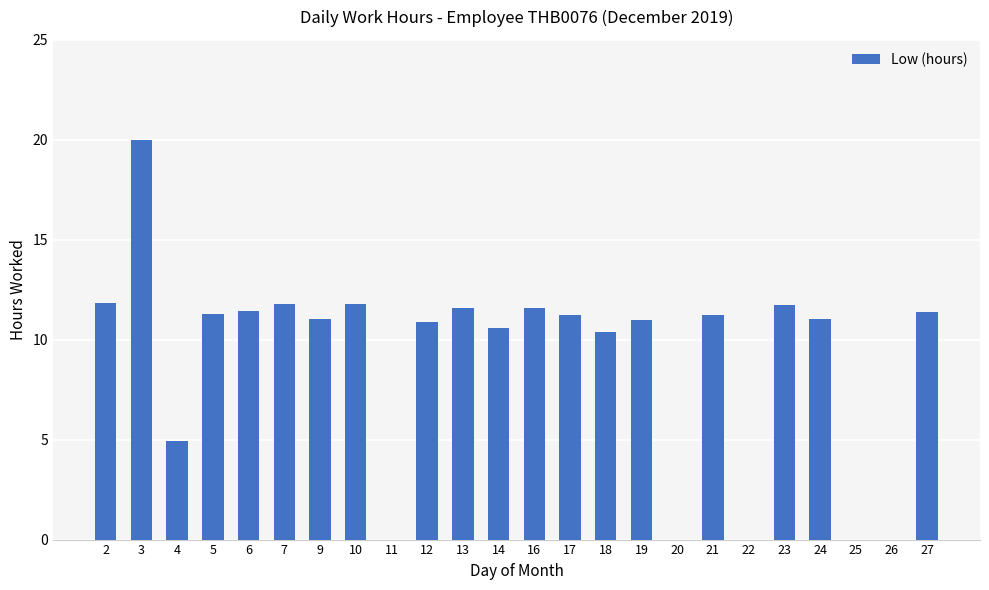

What value does the data have at 27?

11.4